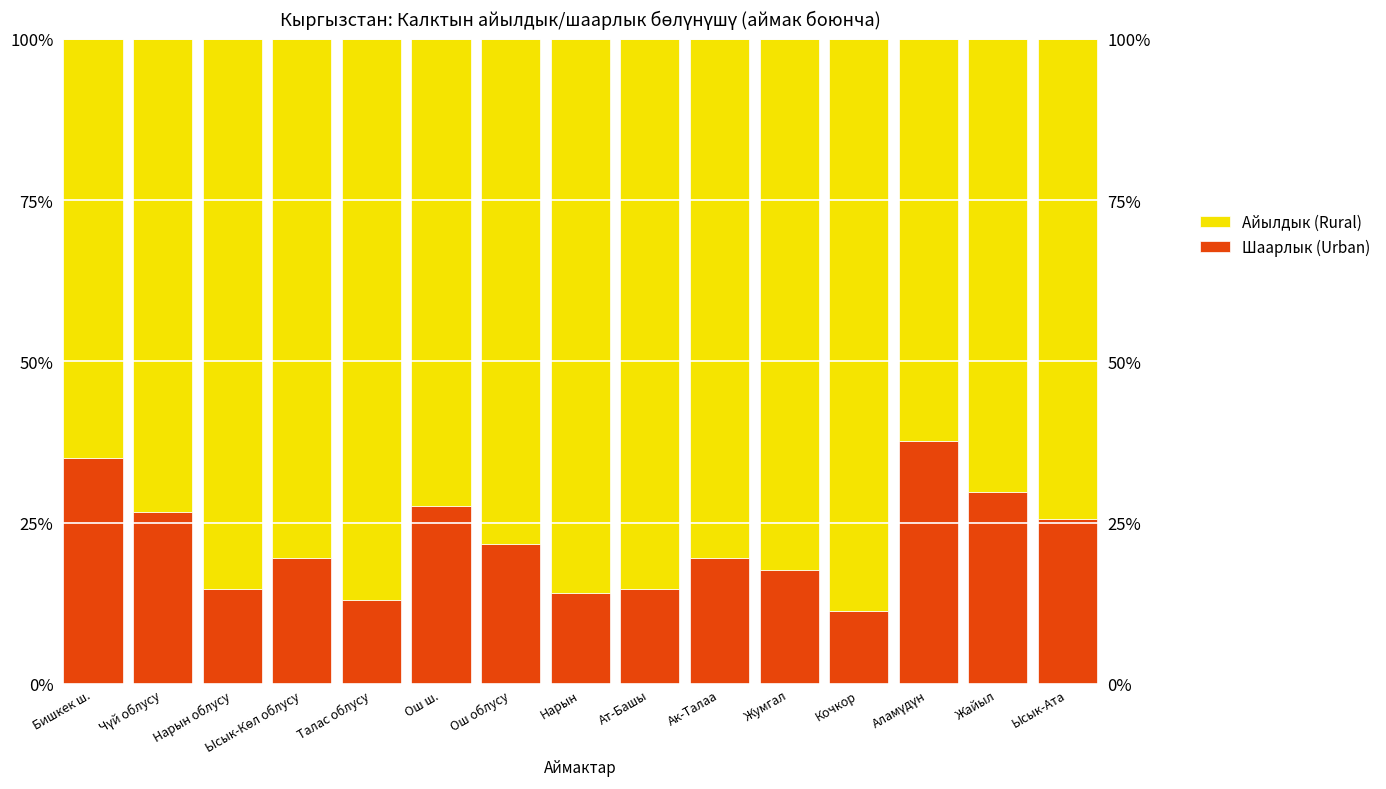

What is the label of the 15th bar from the right?

Бишкек ш.